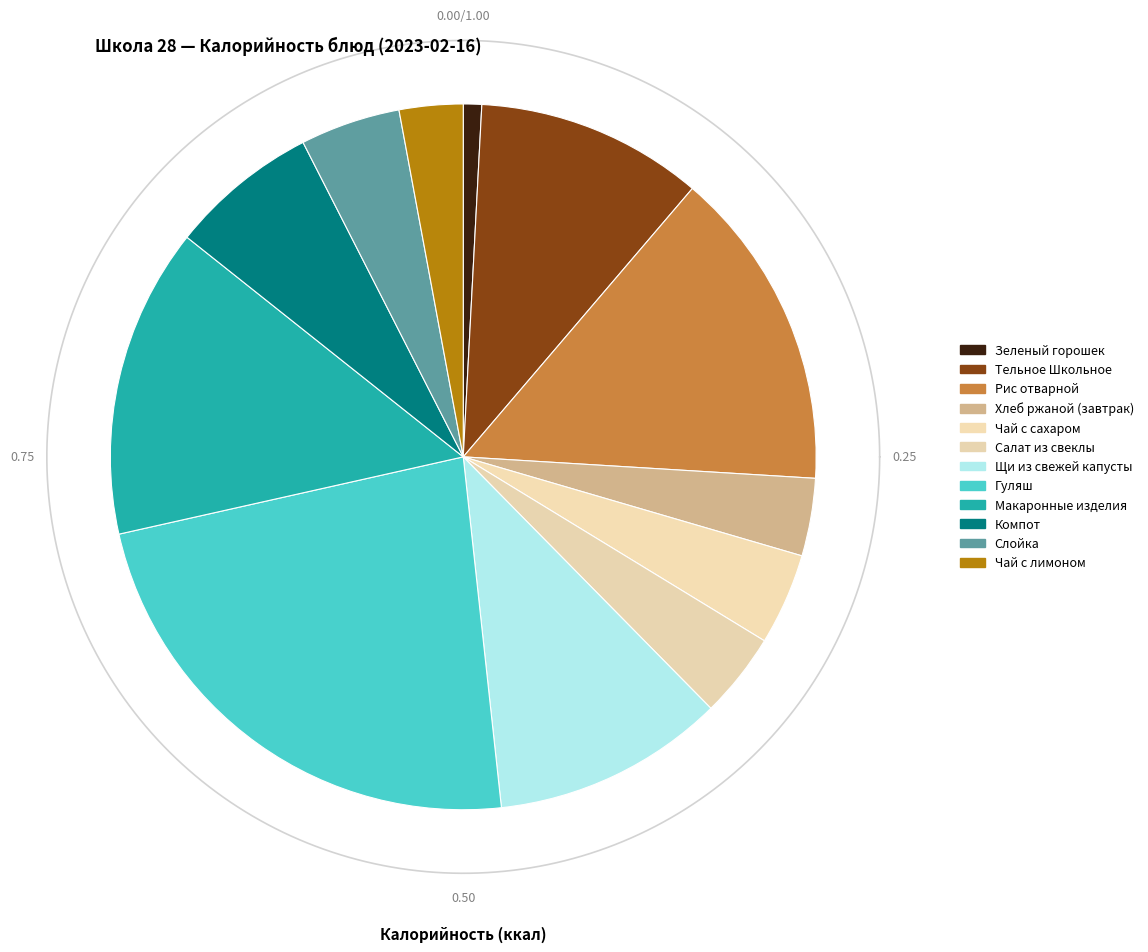

Is it true that Макаронные изделия is 14% of the pie?

True